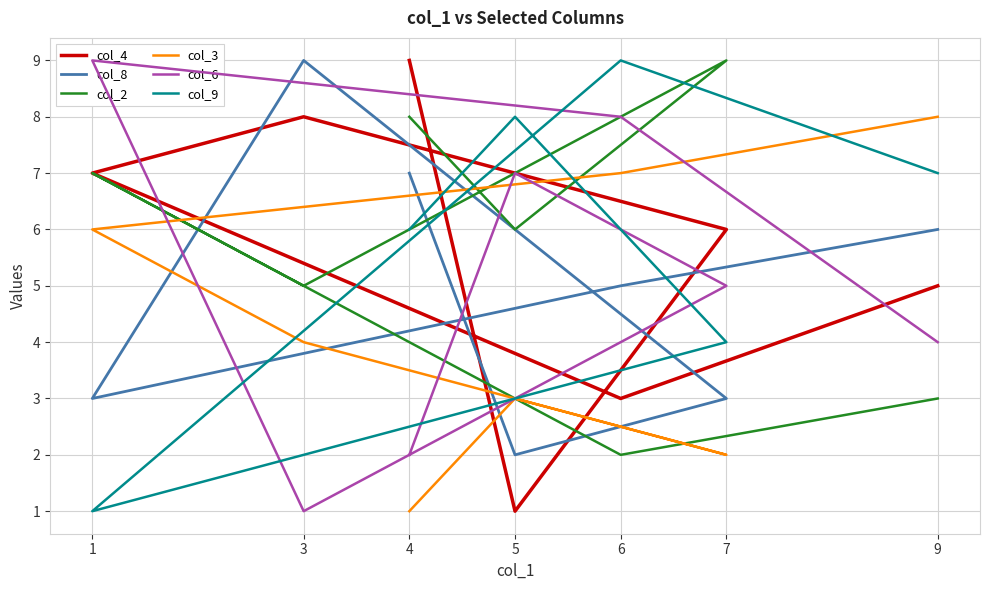

Which series has the widest spread of values?

col_4